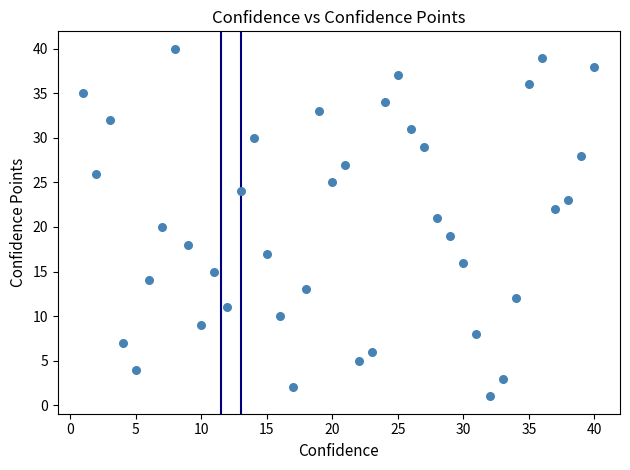

What is the range of Y values (max minus min)?

39